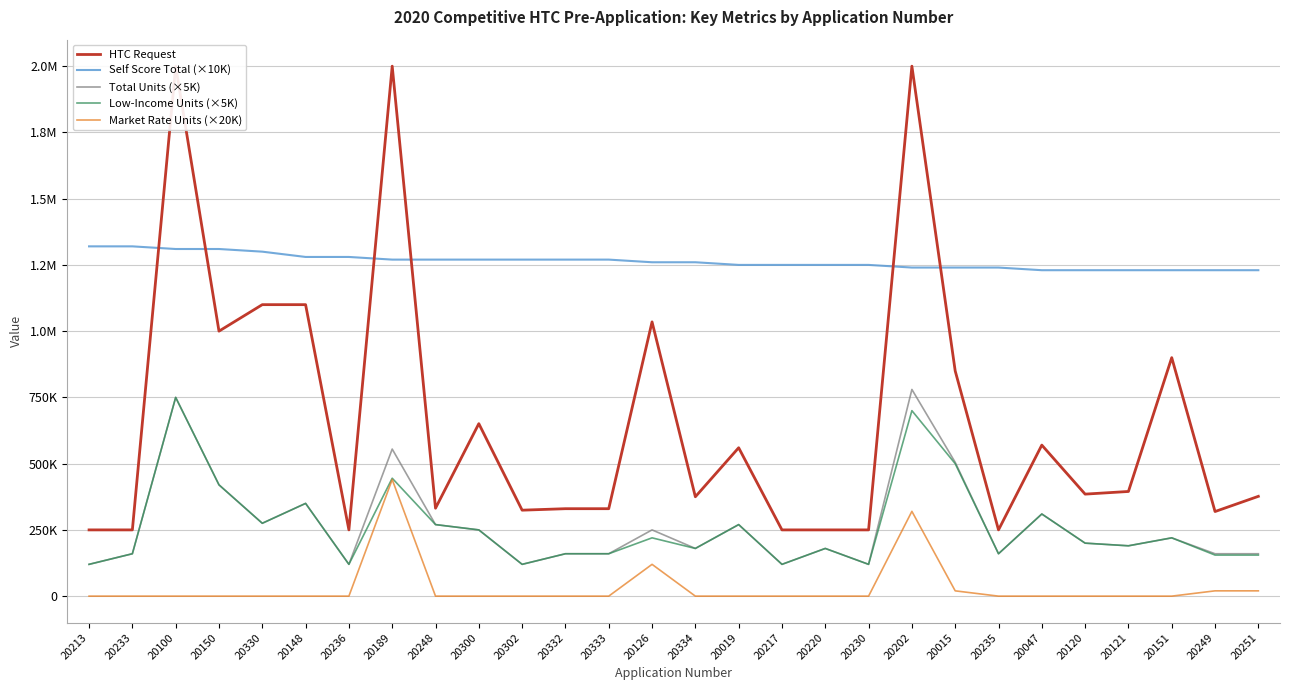

Reading left to right, extract all data points from this chart.

HTC Request: 250000	250000	2000000	1000000	1100000	1100000	250000	2000000	331859	650871	324410	330000	330000	1035000	375000	560000	250000	250000	250000	2000000	850000	250000	570000	385000	395000	900000	319254	376663
Self Score Total (×10K): 1320000	1320000	1310000	1310000	1300000	1280000	1280000	1270000	1270000	1270000	1270000	1270000	1270000	1260000	1260000	1250000	1250000	1250000	1250000	1240000	1240000	1240000	1230000	1230000	1230000	1230000	1230000	1230000
Total Units (×5K): 120000	160000	750000	420000	275000	350000	120000	555000	270000	250000	120000	160000	160000	250000	180000	270000	120000	180000	120000	780000	505000	160000	310000	200000	190000	220000	160000	160000
Low-Income Units (×5K): 120000	160000	750000	420000	275000	350000	120000	445000	270000	250000	120000	160000	160000	220000	180000	270000	120000	180000	120000	700000	500000	160000	310000	200000	190000	220000	155000	155000
Market Rate Units (×20K): 0	0	0	0	0	0	0	440000	0	0	0	0	0	120000	0	0	0	0	0	320000	20000	0	0	0	0	0	20000	20000